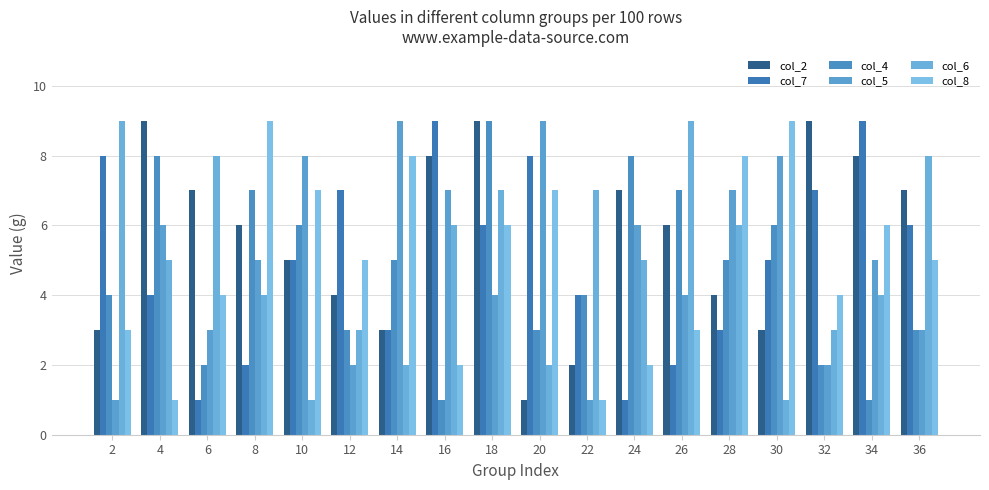

At which category is the sum across all series the highest?

18